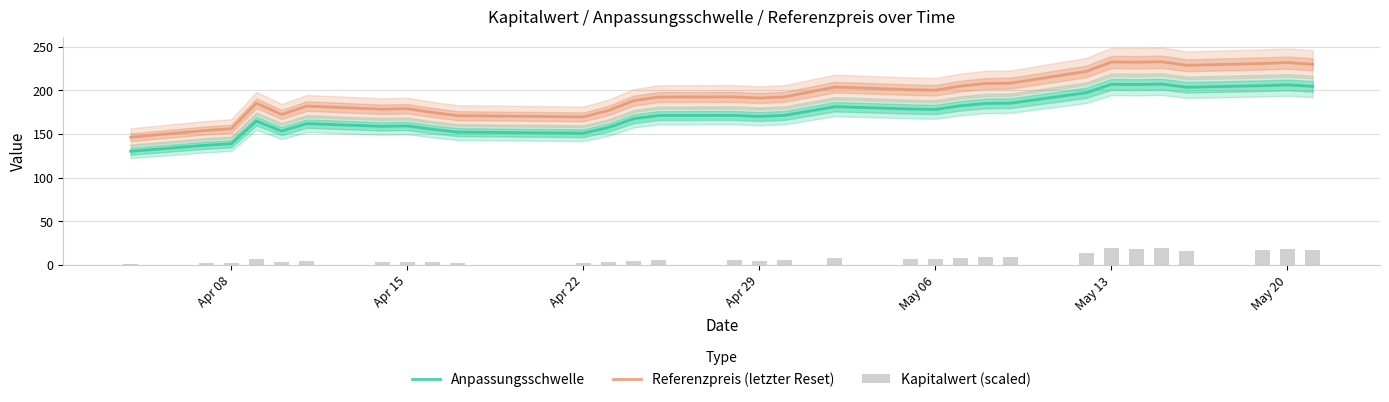

True or false: Referenzpreis (letzter Reset) and Anpassungsschwelle cross at least once.

False